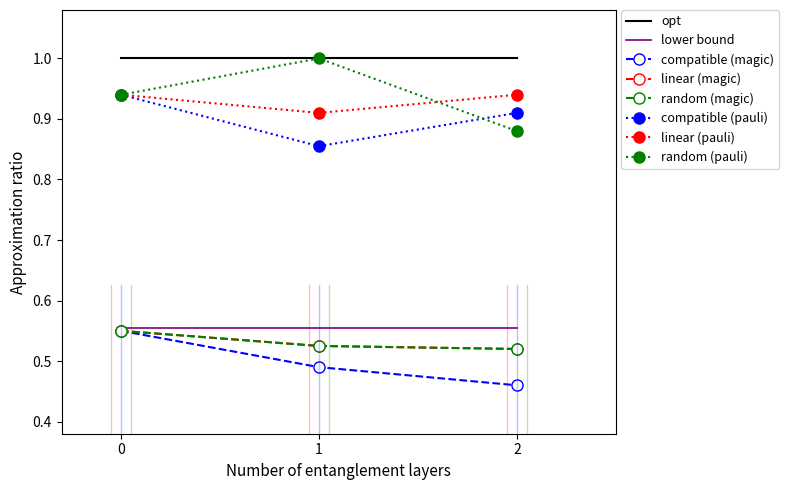

Reading left to right, what are all the values shown in this chart?

compatible (magic): 0=0.6	1=0.5	2=0.5
linear (magic): 0=0.6	1=0.5	2=0.5
random (magic): 0=0.6	1=0.5	2=0.5
compatible (pauli): 0=0.9	1=0.9	2=0.9
linear (pauli): 0=0.9	1=0.9	2=0.9
random (pauli): 0=0.9	1=1.0	2=0.9